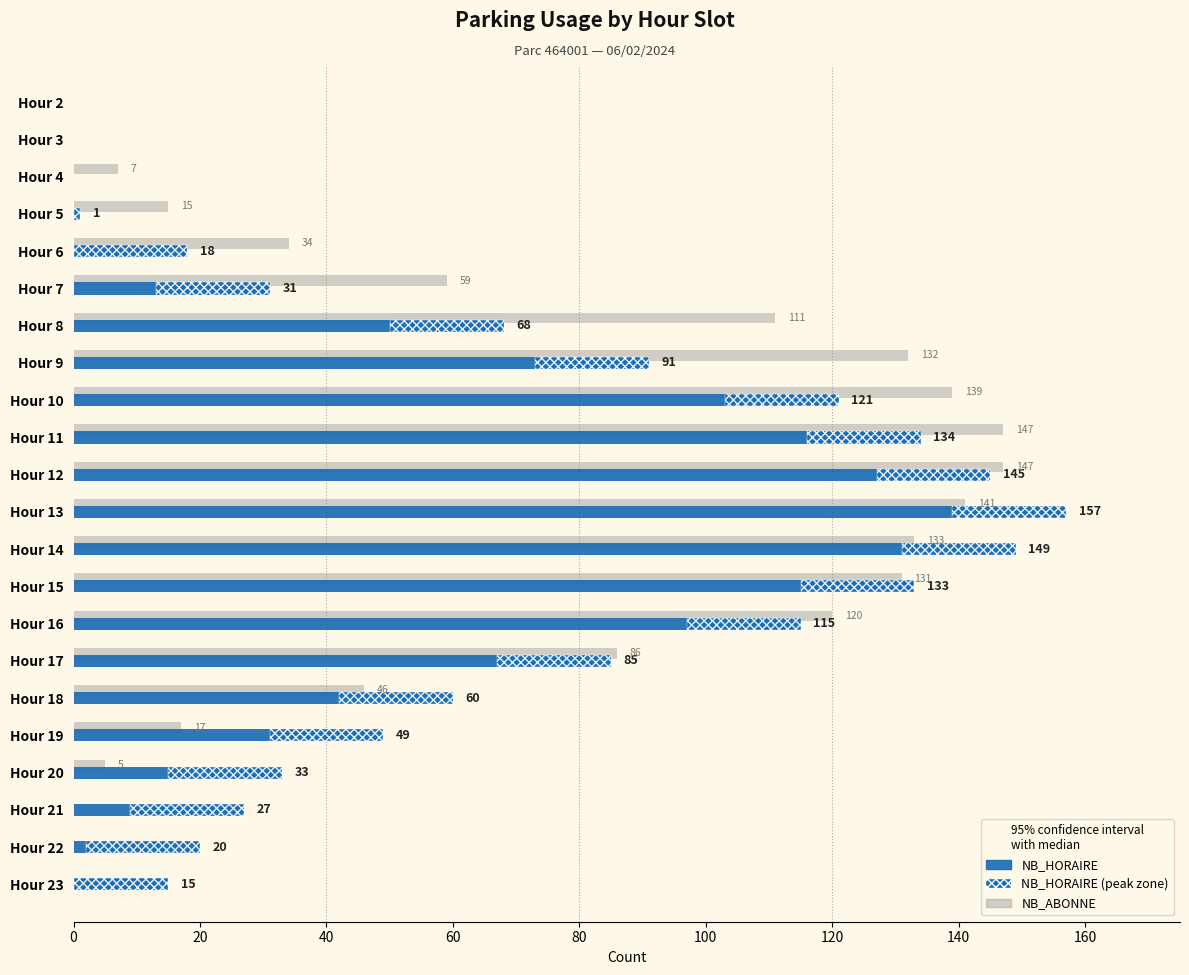

How many data points in NB_HORAIRE are less than 60?

11